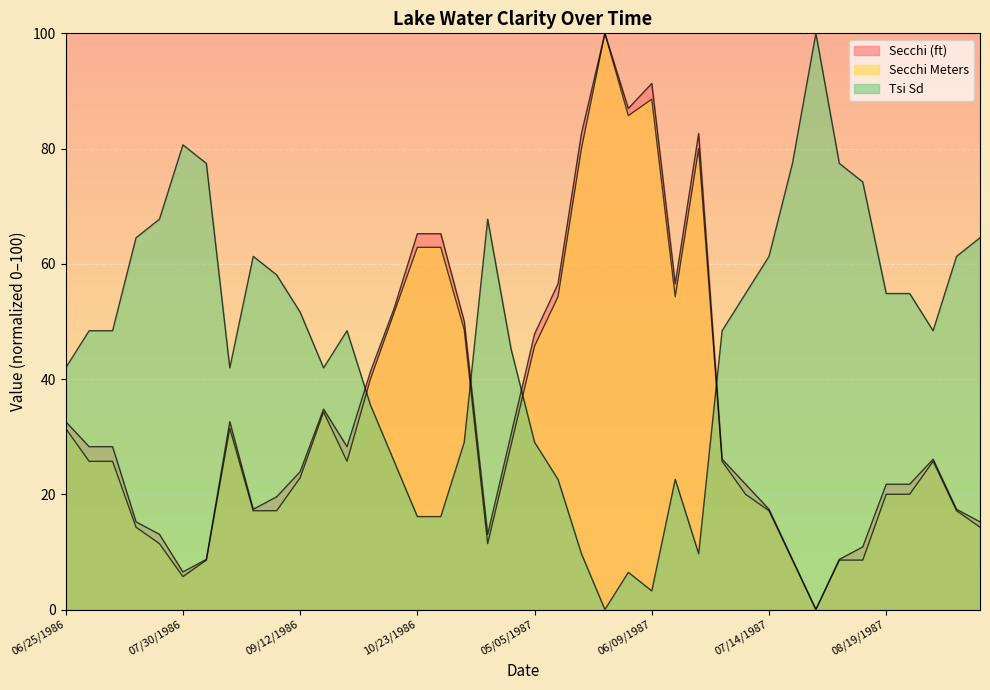

What is the average value of the Tsi Sd series?

46.2